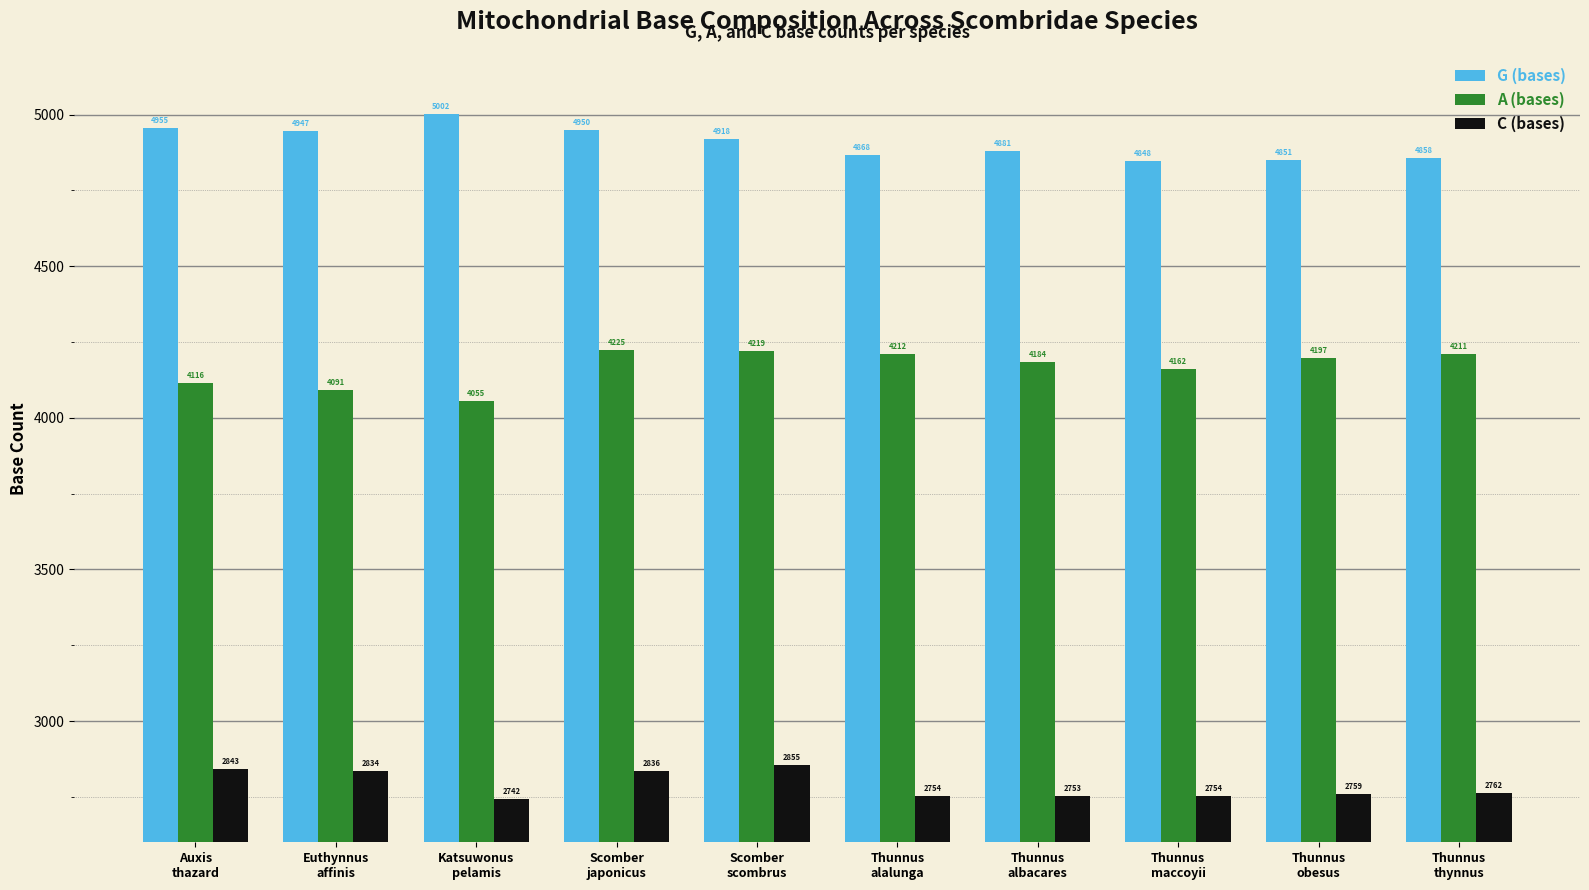

What is the sum of all G (bases) values?

49078